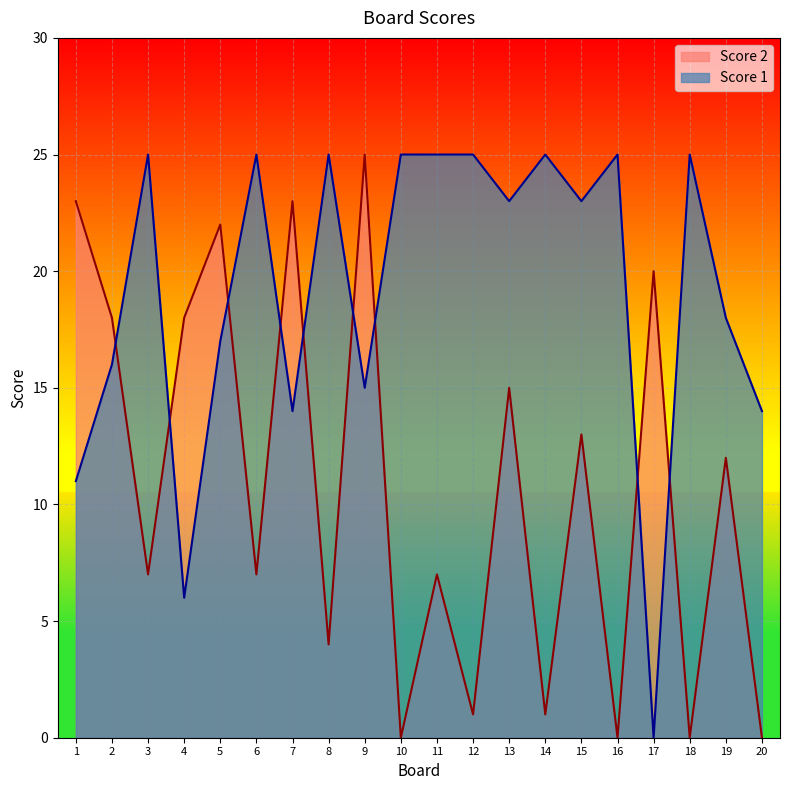

What is the total value across all series at 4?

24